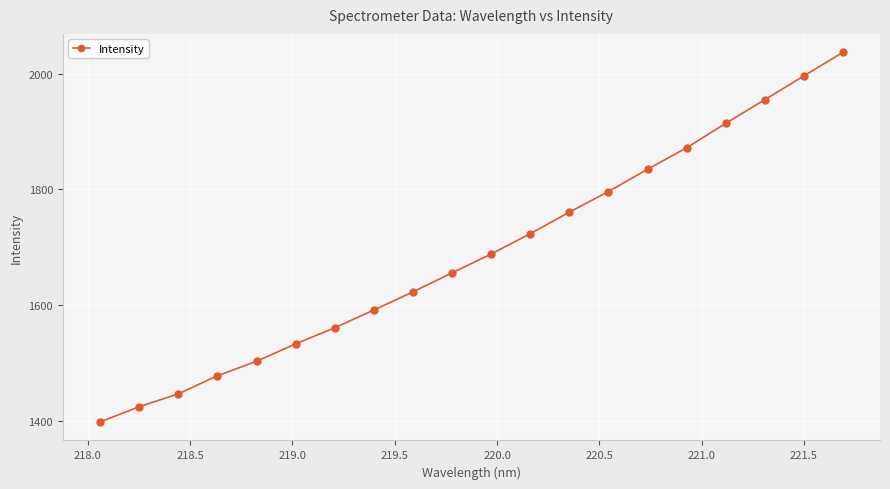

What is the minimum value shown in the chart?

1397.7